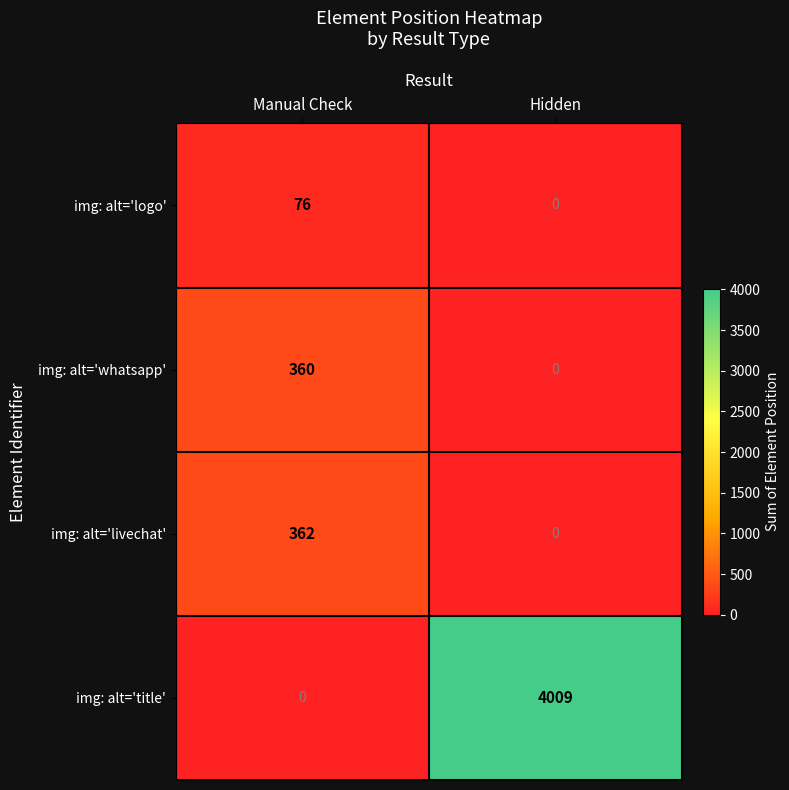

What is the difference between the img: alt='logo' values at Manual Check and Hidden?

76